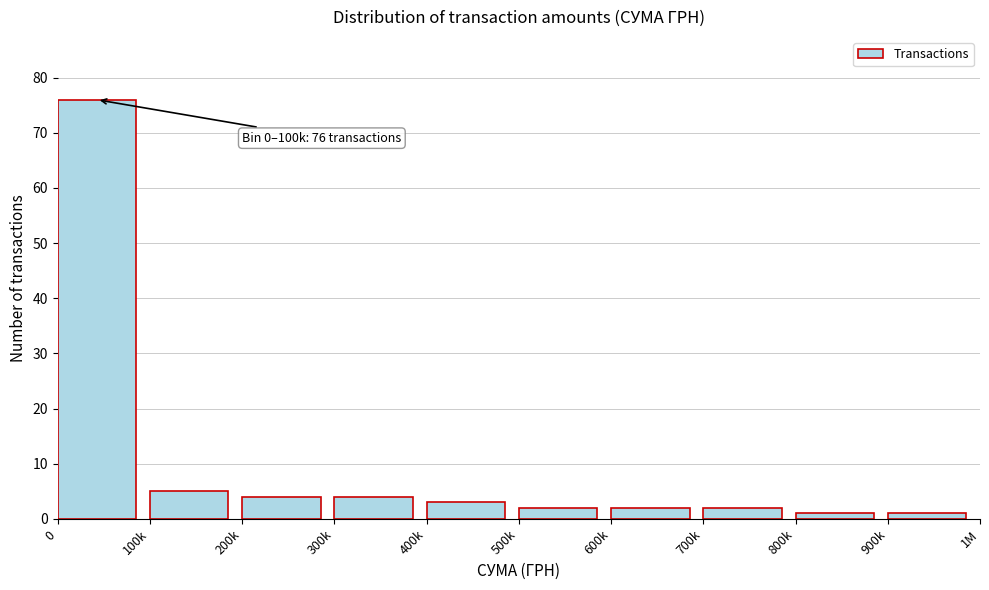

Reading left to right, what are all the values shown in this chart?

0=76	100k=5	200k=4	300k=4	400k=3	500k=2	600k=2	700k=2	800k=1	900k=1